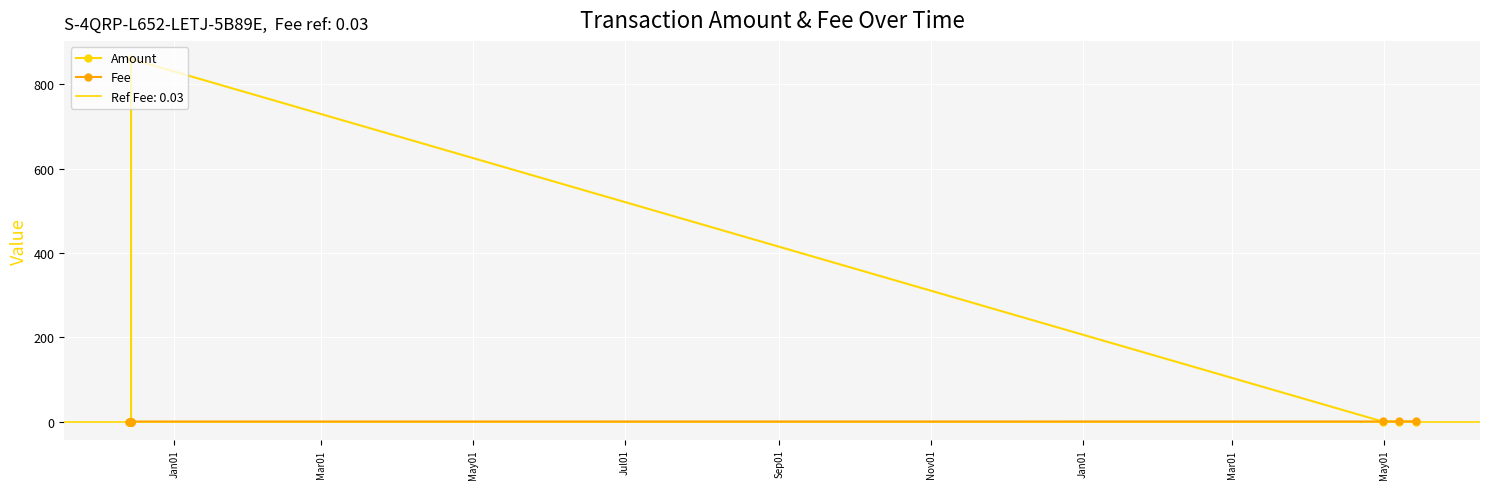

The value of Amount at May01 is 0.0. True or false?

True